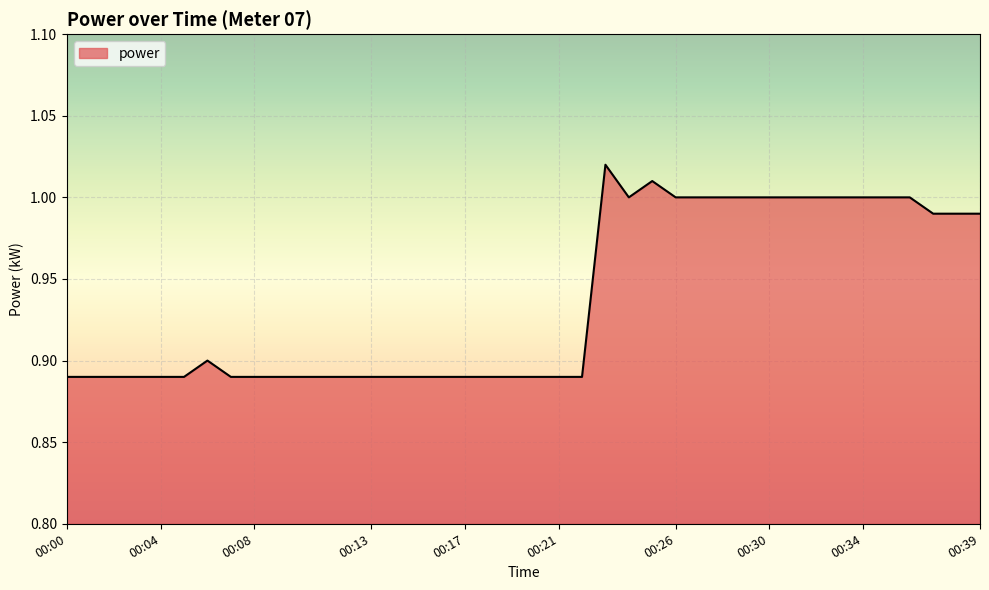

Is this an area chart (filled region under the line)?

Yes